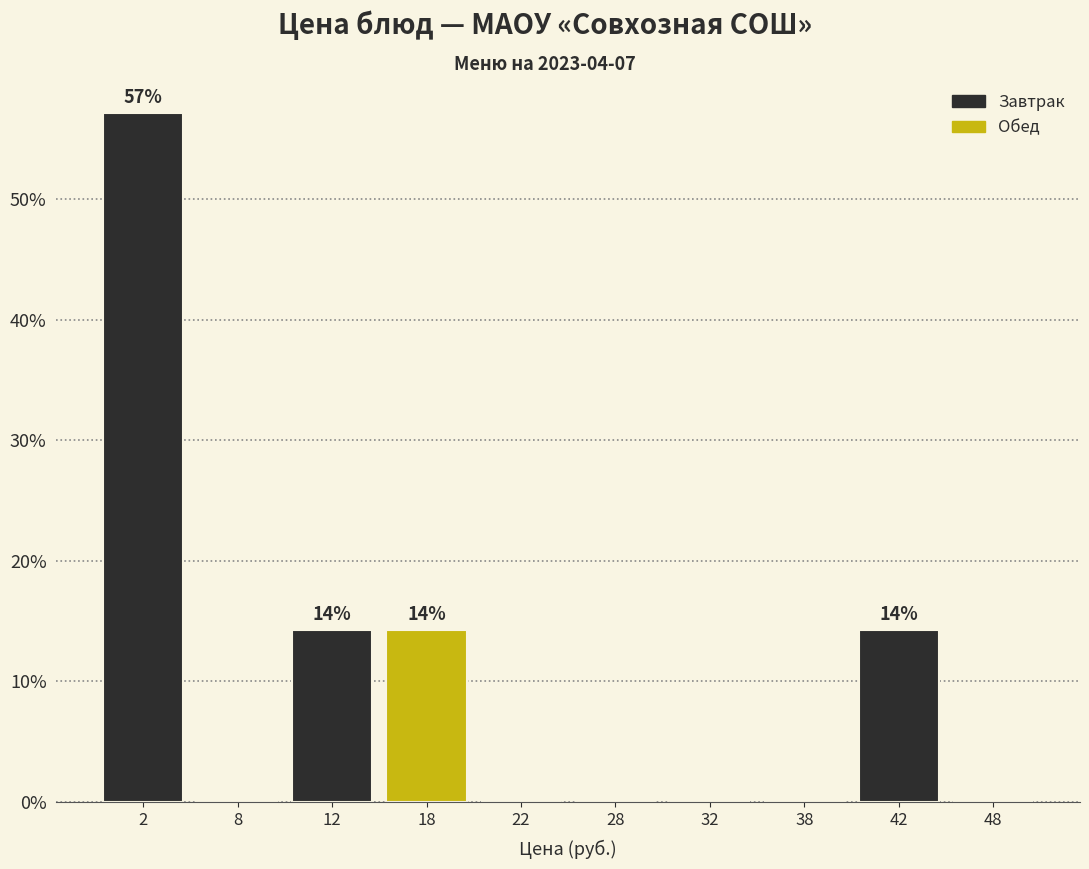

Which range on the x-axis has the tallest bar?

0 to 5